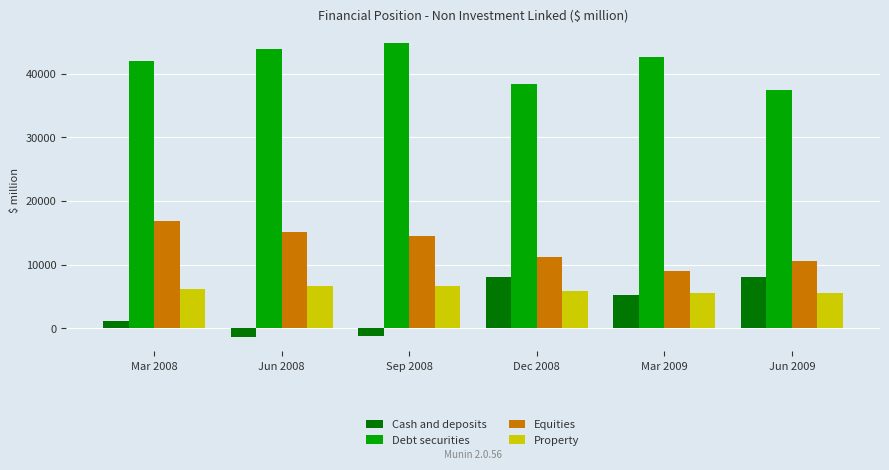

What is the difference between the maximum and minimum values in the Equities series?

7873.8